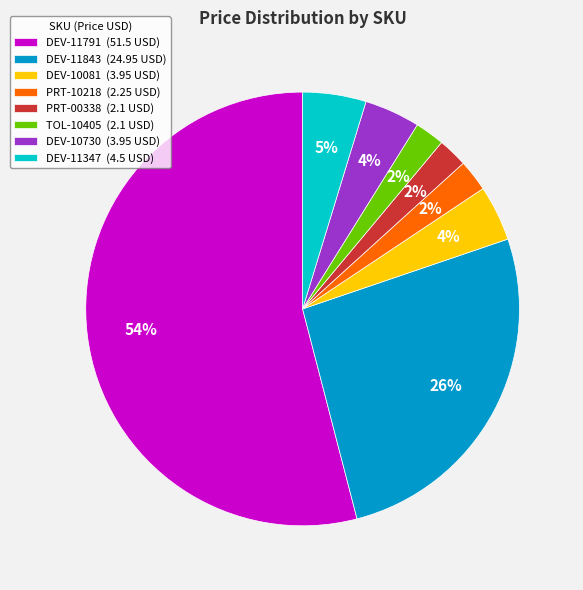

Between DEV-10730 (3.95 USD) and TOL-10405 (2.1 USD), which is larger?

DEV-10730 (3.95 USD)